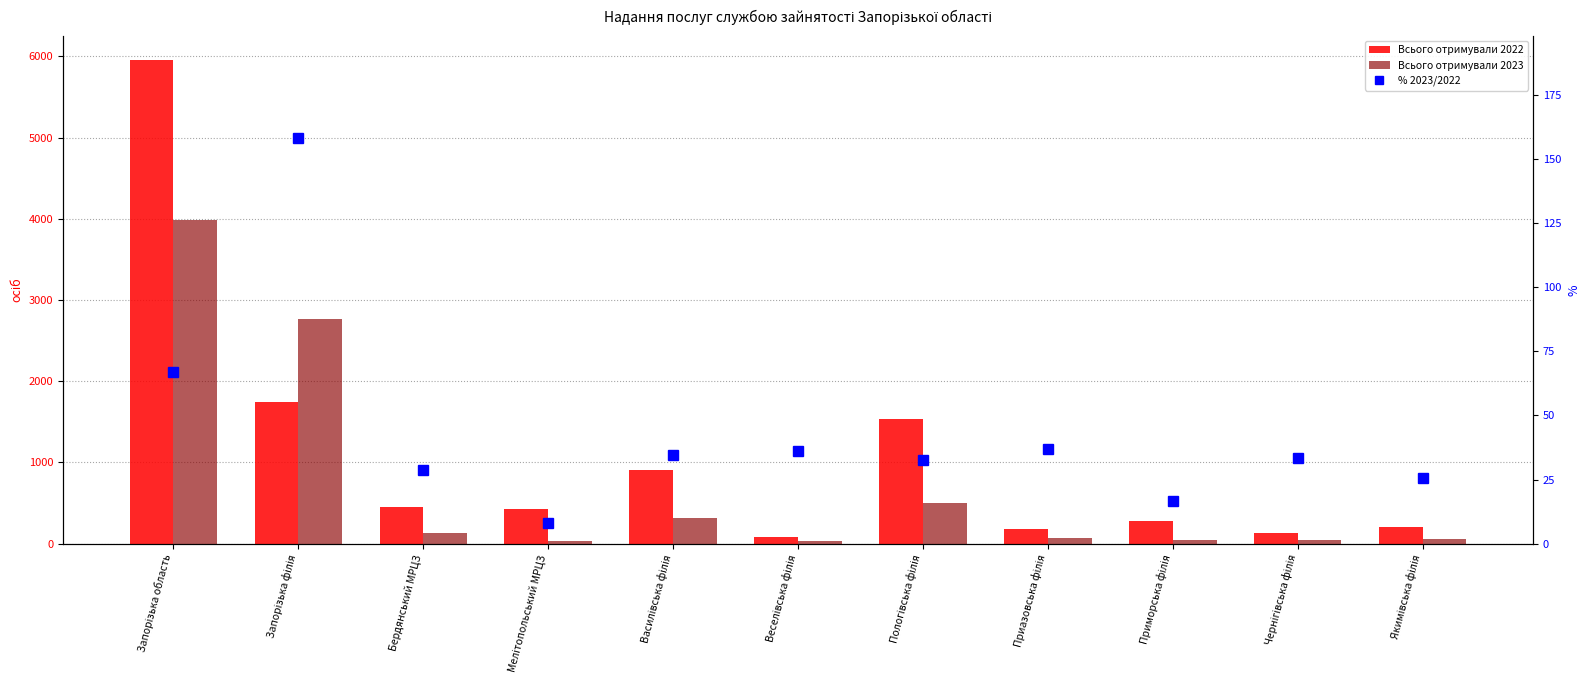

What is the lowest value of the % 2023/2022 series?

7.9